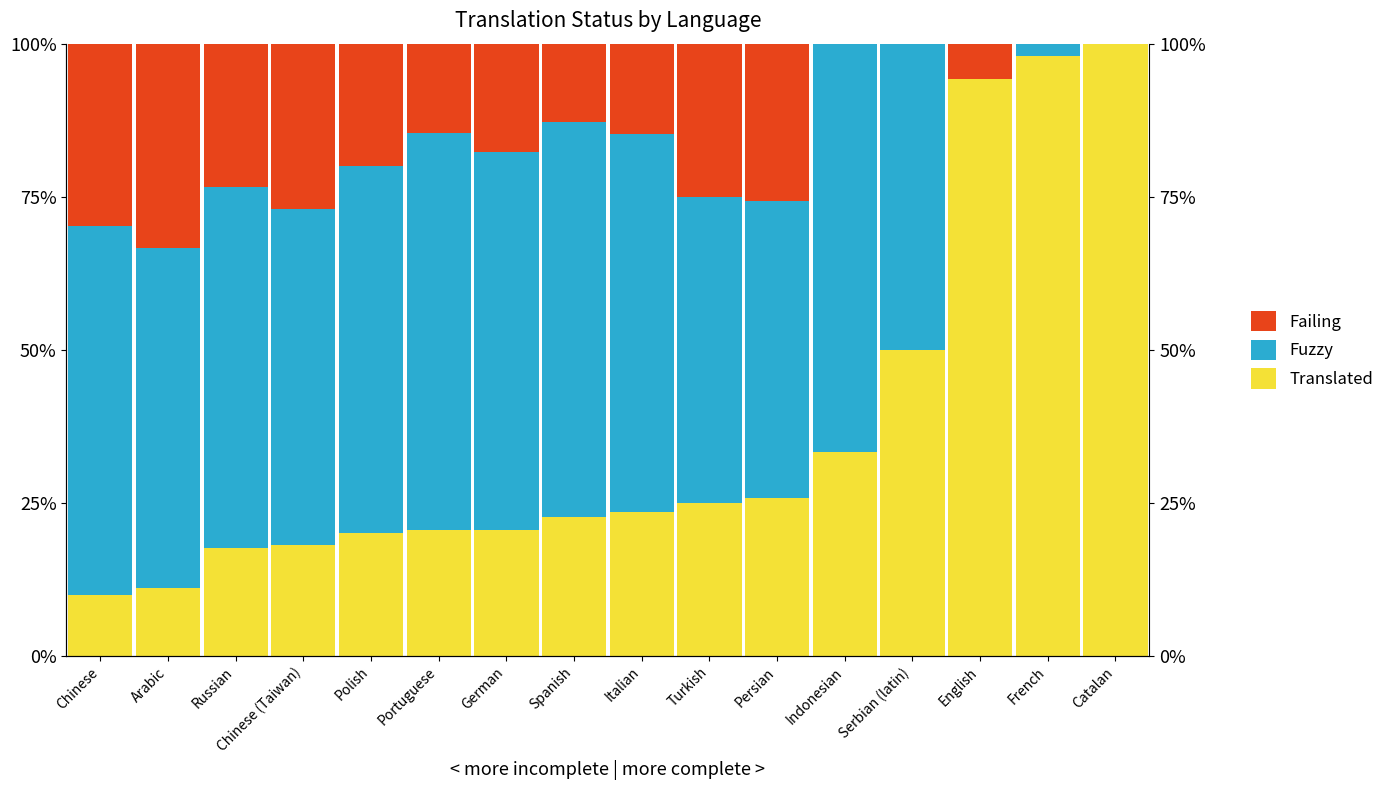

Are the bars horizontal?

No